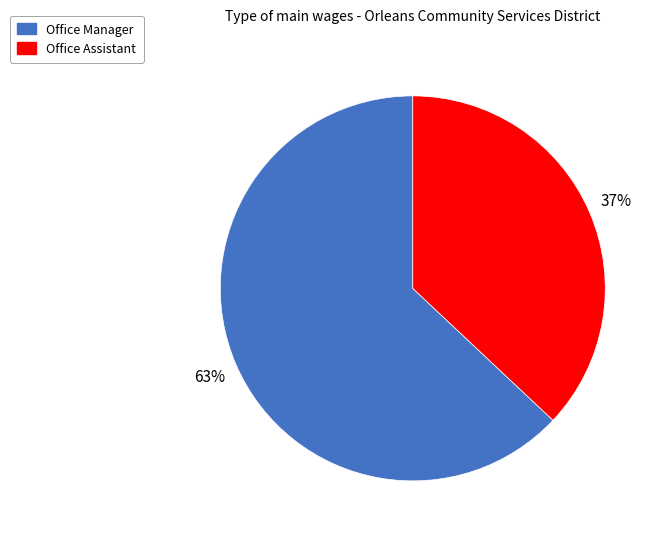

What percentage is the Office Manager slice, to the nearest percent?

63%